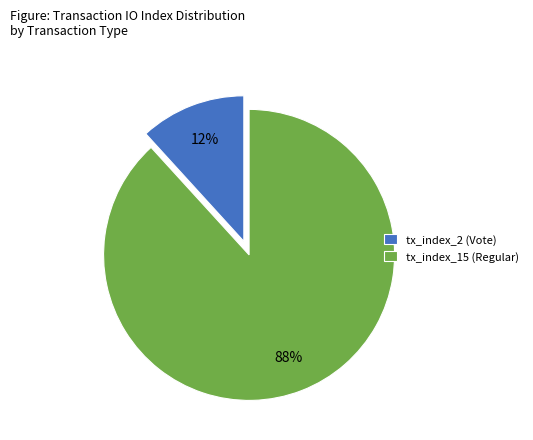

True or false: tx_index_2 (Vote) accounts for 2% of the total.

False